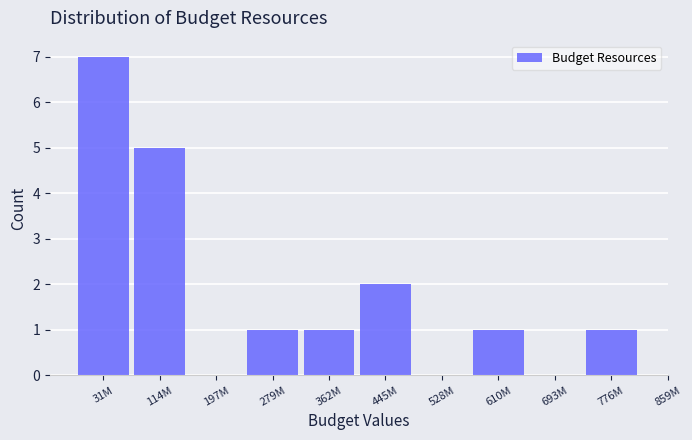

Reading left to right, extract all data points from this chart.

31M=7	114M=5	197M=0	279M=1	362M=1	445M=2	528M=0	610M=1	693M=0	776M=1